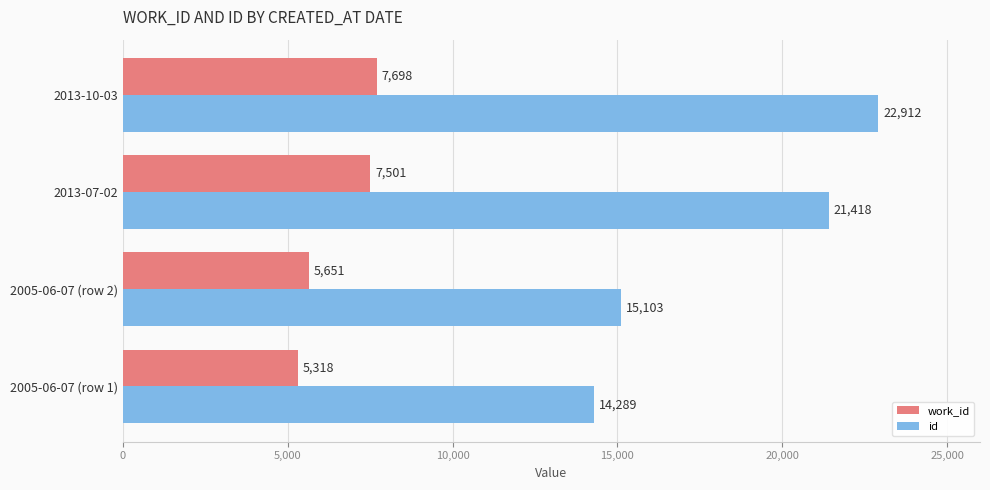

What is the sum of all work_id values?

26168